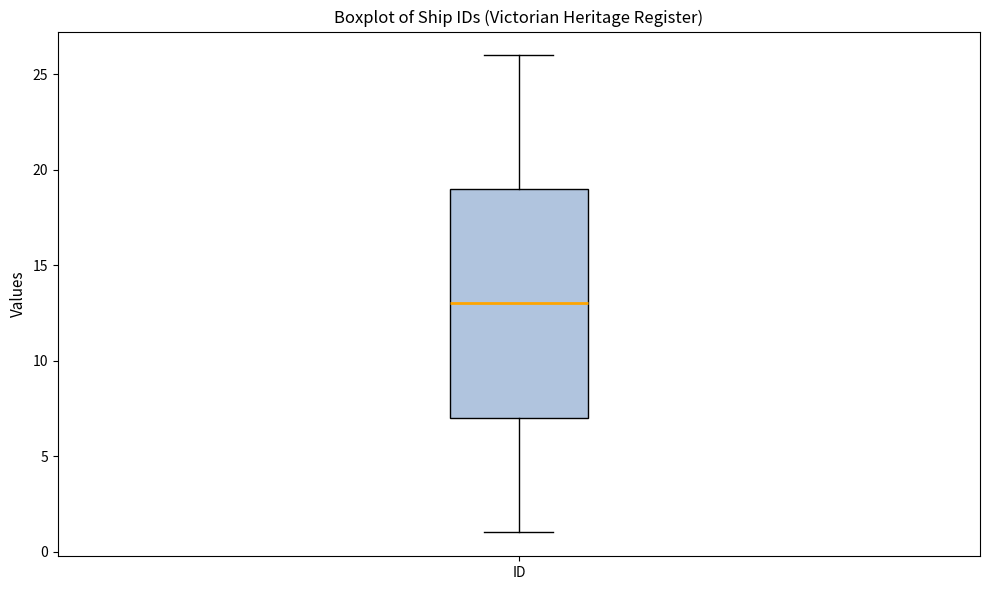

Read this box plot against the y-axis: the position of the median line, the range covered by the box, and the ends of both whiskers. The values are not printed on the chart, so give them approximately, as read against the axis.

median 13, box 7 to 19, whiskers 1 to 26